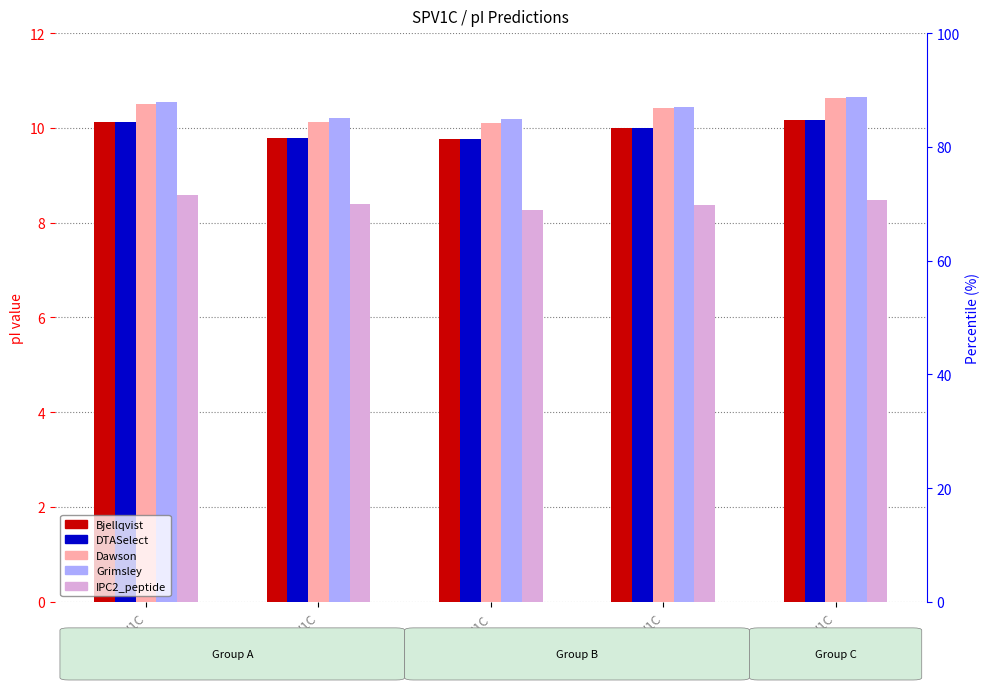

Reading left to right, what are all the values shown in this chart?

Bjellqvist: ORF5_SPV1C=10.1	ORF15_SPV1C=9.8	INTG_SPV1C=9.8	ORF14_SPV1C=10.0	ORF12_SPV1C=10.2
DTASelect: ORF5_SPV1C=10.1	ORF15_SPV1C=9.8	INTG_SPV1C=9.8	ORF14_SPV1C=10.0	ORF12_SPV1C=10.2
Dawson: ORF5_SPV1C=10.5	ORF15_SPV1C=10.1	INTG_SPV1C=10.1	ORF14_SPV1C=10.4	ORF12_SPV1C=10.6
Grimsley: ORF5_SPV1C=10.6	ORF15_SPV1C=10.2	INTG_SPV1C=10.2	ORF14_SPV1C=10.5	ORF12_SPV1C=10.6
IPC2_peptide: ORF5_SPV1C=8.6	ORF15_SPV1C=8.4	INTG_SPV1C=8.3	ORF14_SPV1C=8.4	ORF12_SPV1C=8.5